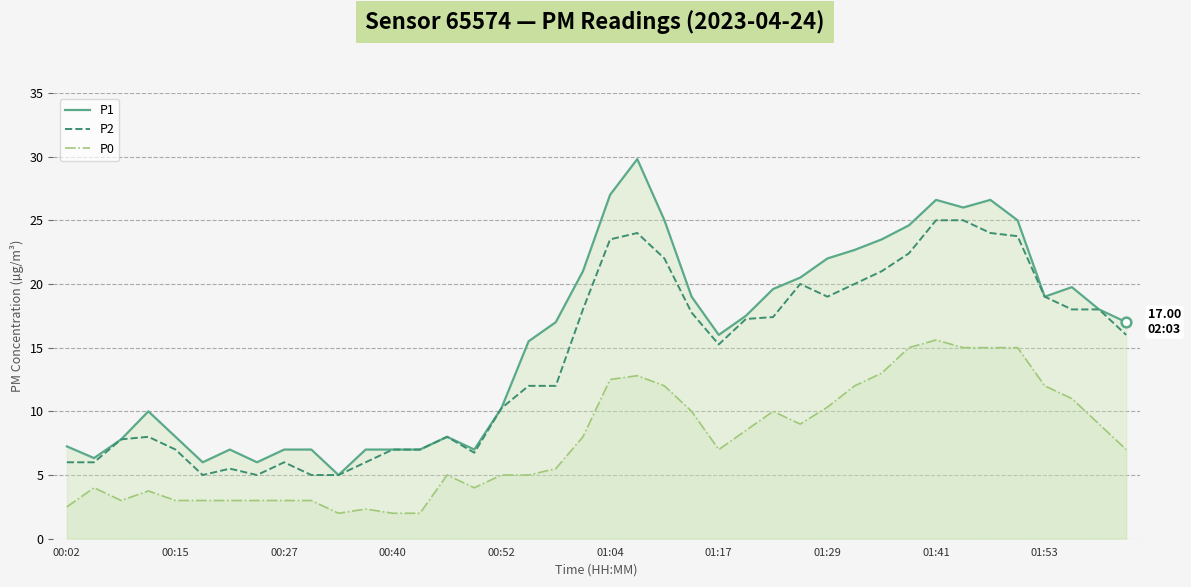

List the series in order of their peak value, lowest first.

P0, P2, P1